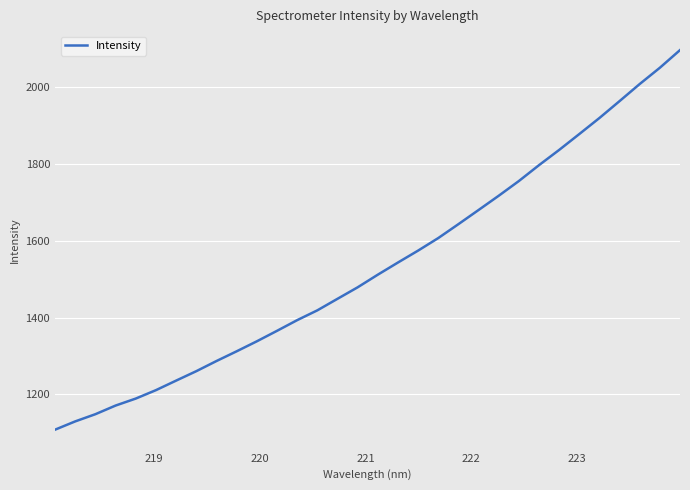

What is the smallest value displayed?

1108.6